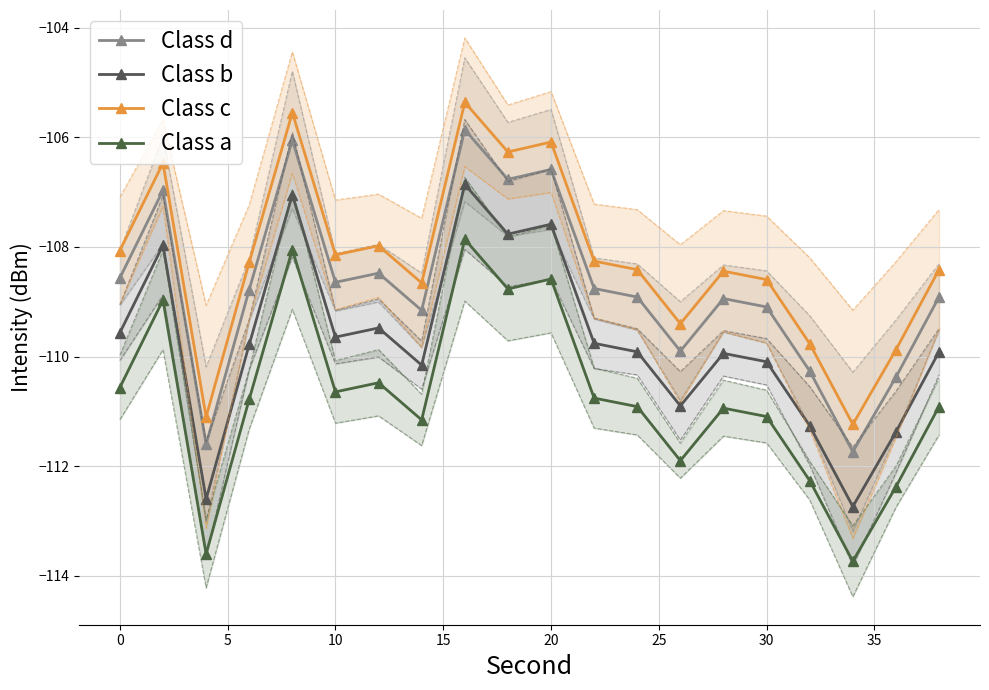

Is it true that Class c equals -108.6 at 30?

True